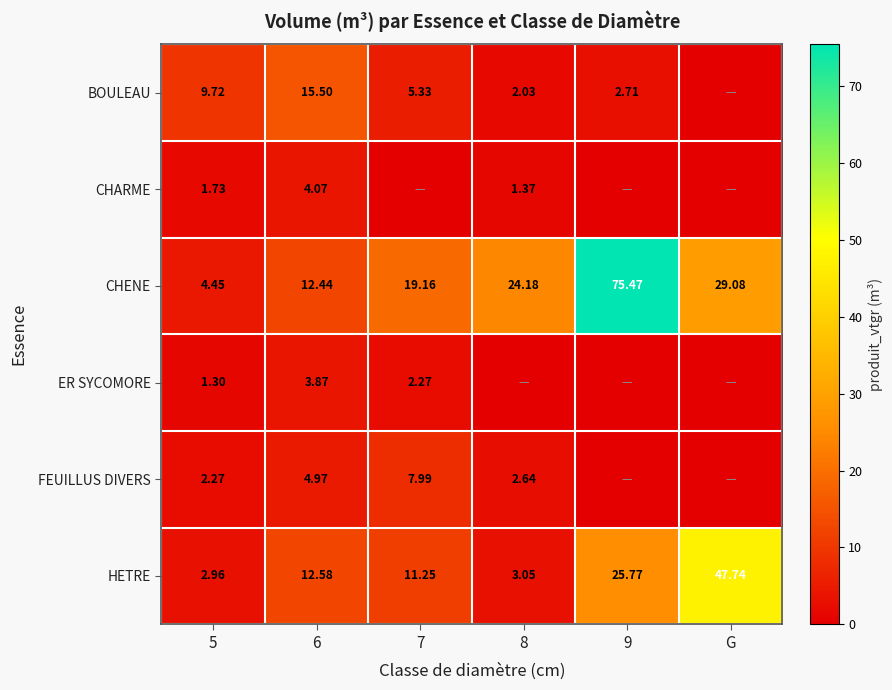

Which series changed the most between 5 and 6?

HETRE